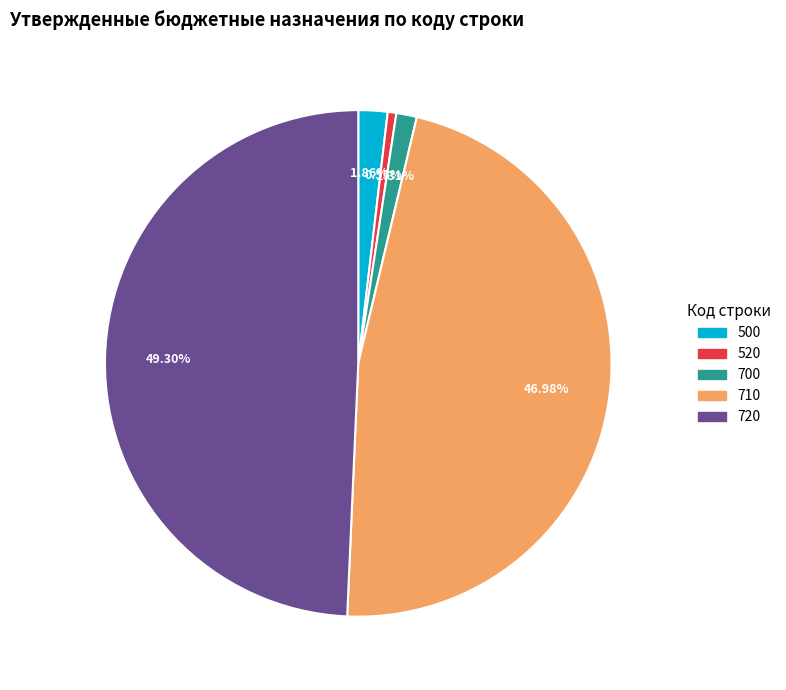

Combined, do 700 and 520 account for over 50%?

No